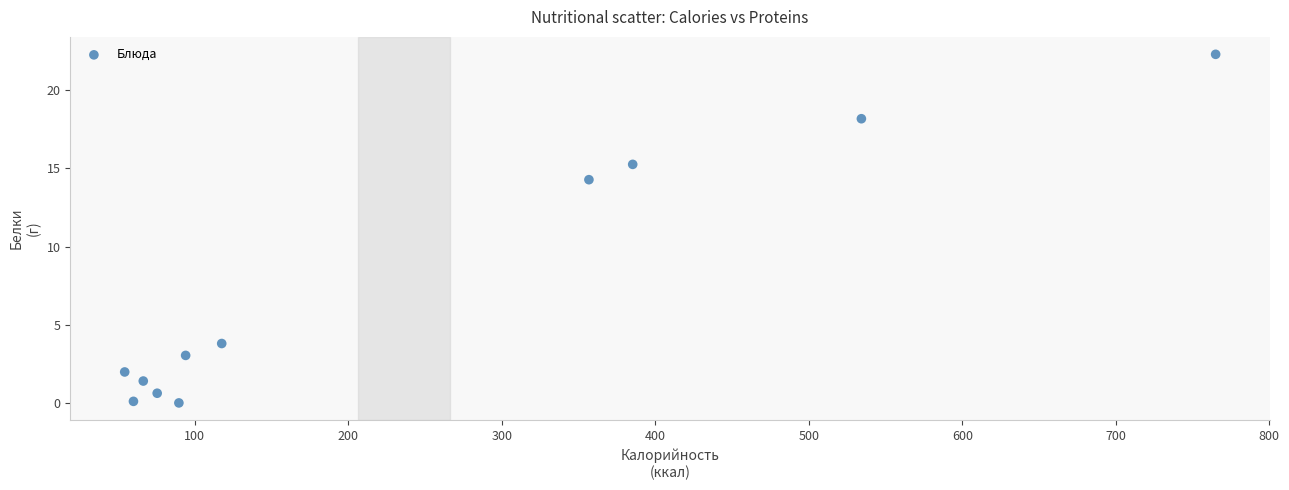

What Y value in the scatter plot is closest to 11?

14.3